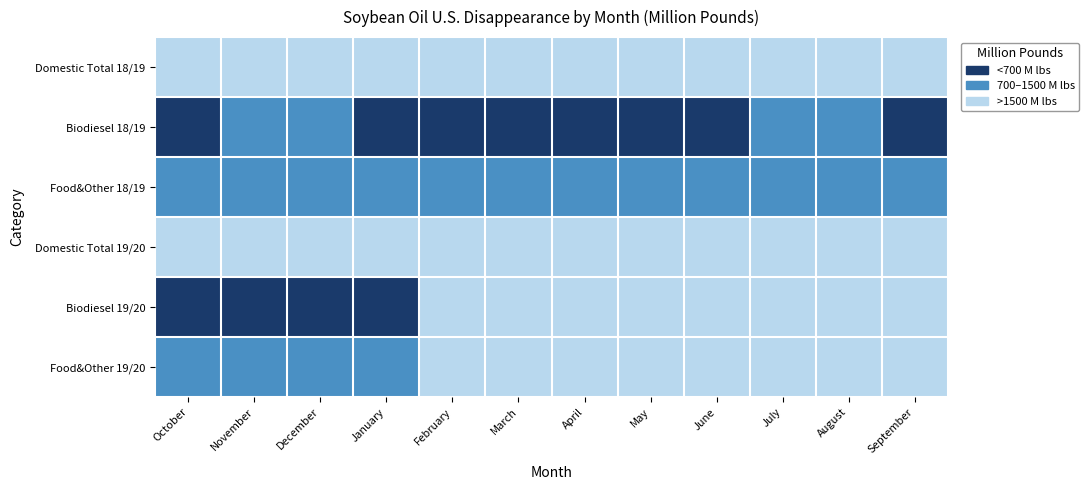

Count the number of data series in this chart.

6